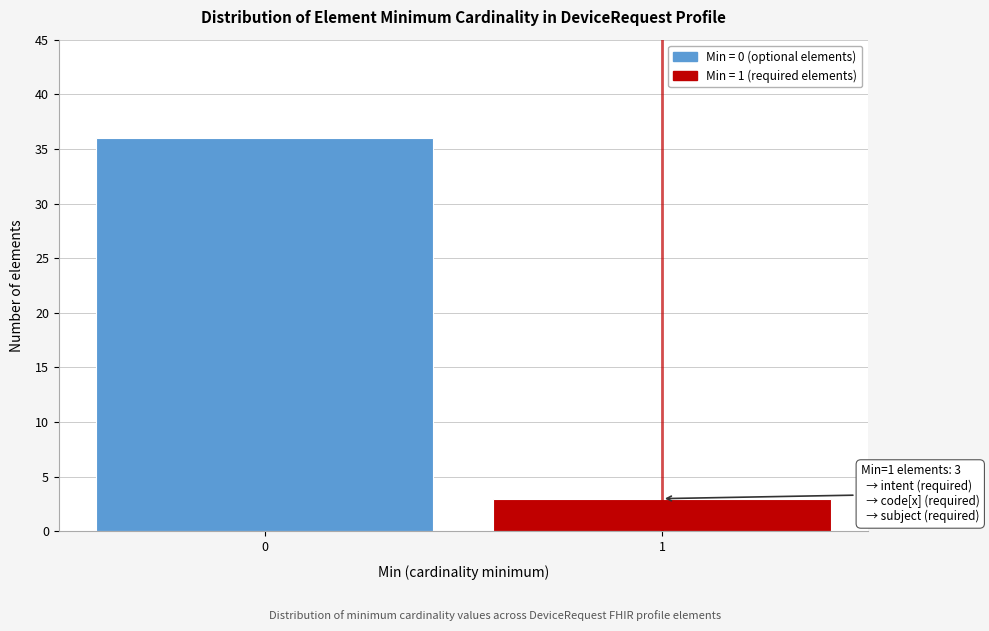

Reading left to right, transcribe all the data shown in this chart.

0=36	1=3